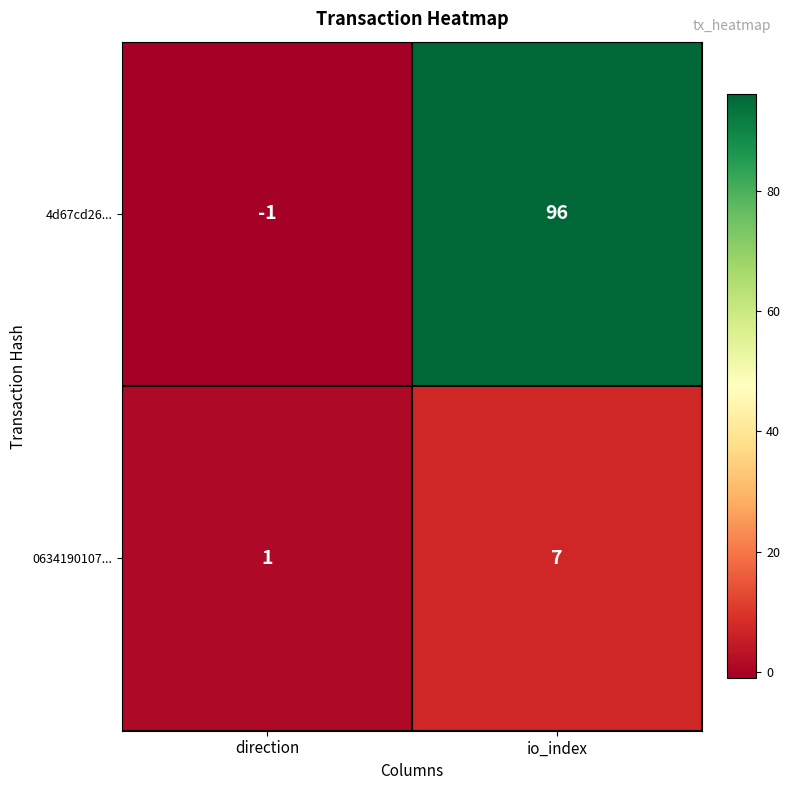

At direction, list the series in order from largest to smallest.

0634190107..., 4d67cd26...